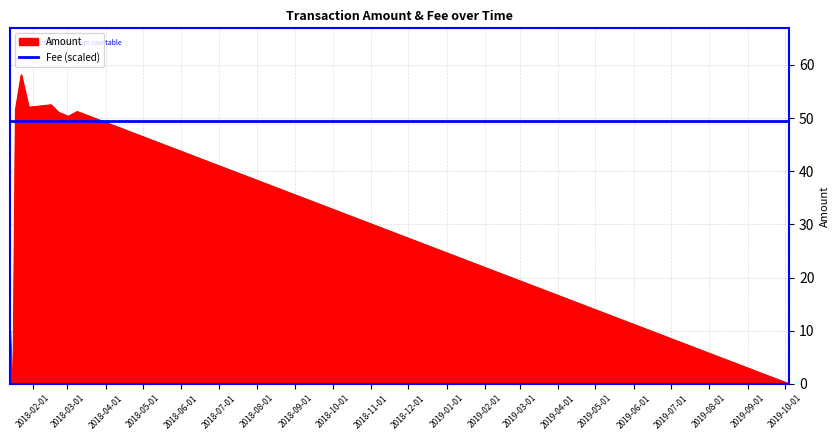

After their last crossing, which series has the higher values: Fee (scaled) or Amount?

Fee (scaled)